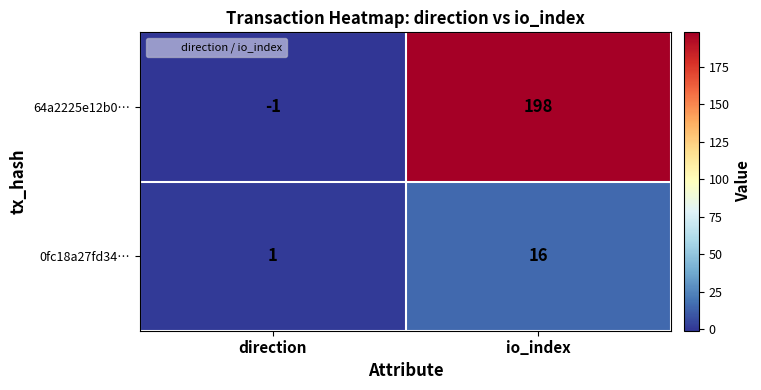

How many series are shown in this chart?

2